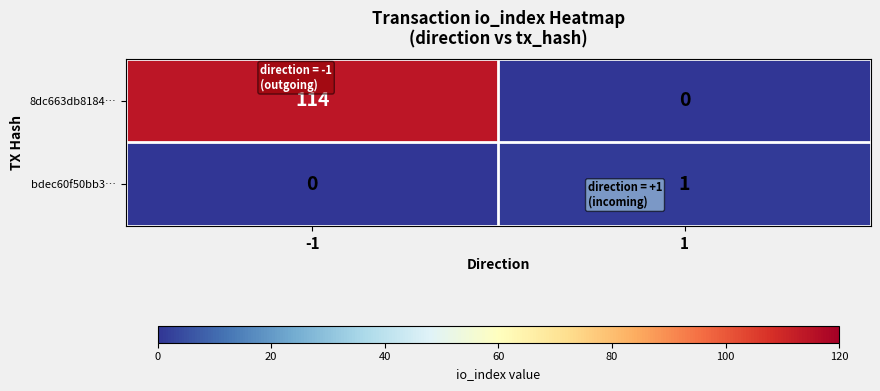

Which series has the largest total across all categories?

8dc663db8184…